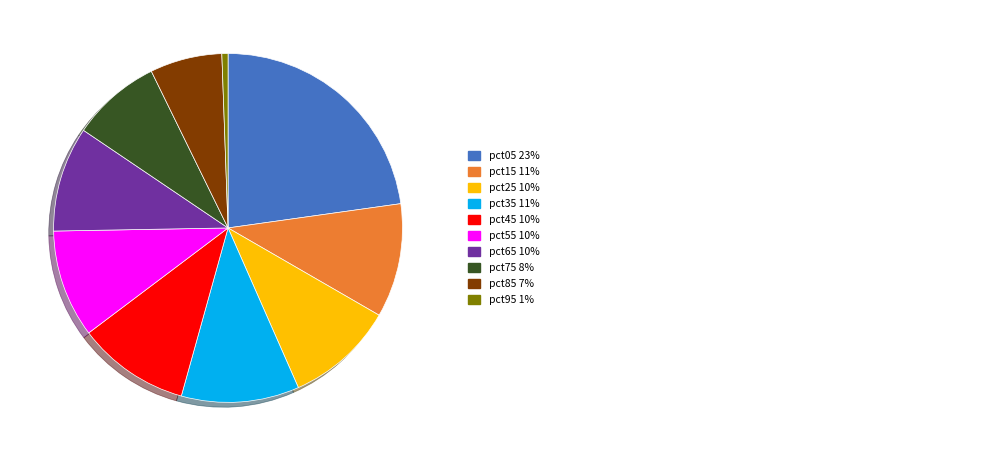

Is there a majority slice in this chart?

No